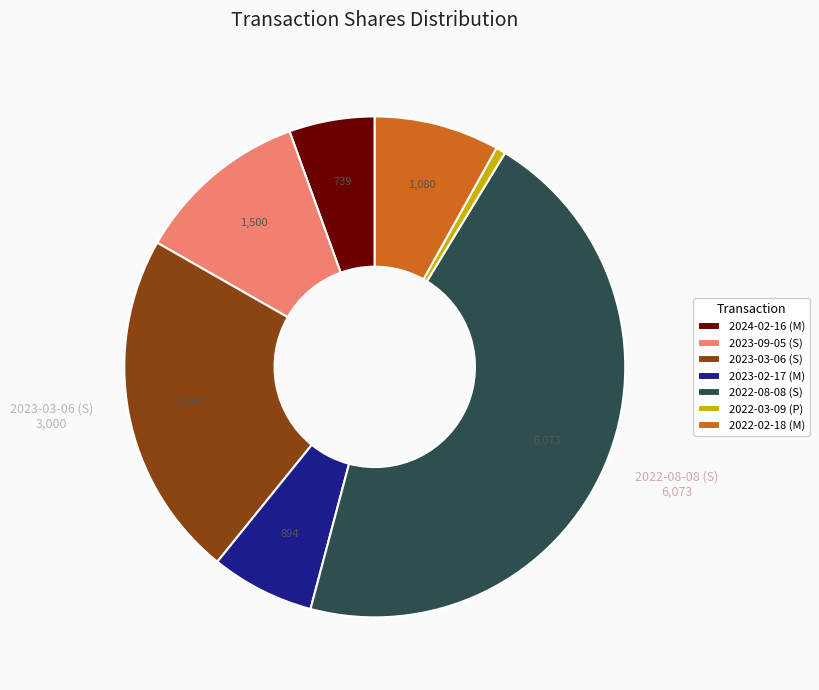

Rank the categories by value from highest to lowest.

2022-08-08 (S), 2023-03-06 (S), 2023-09-05 (S), 2022-02-18 (M), 2023-02-17 (M), 2024-02-16 (M), 2022-03-09 (P)